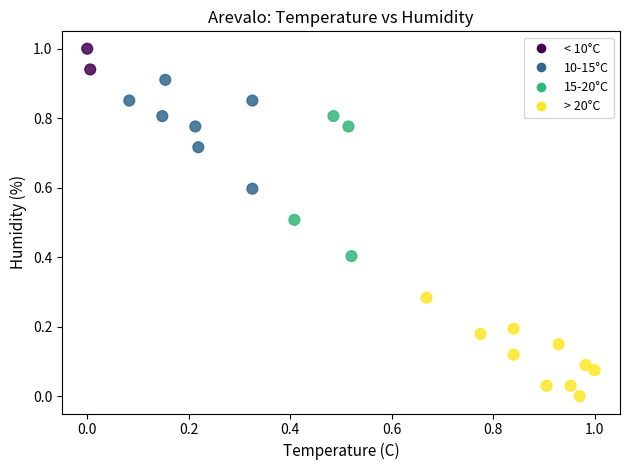

What is the range of Y values (max minus min)?

1.0